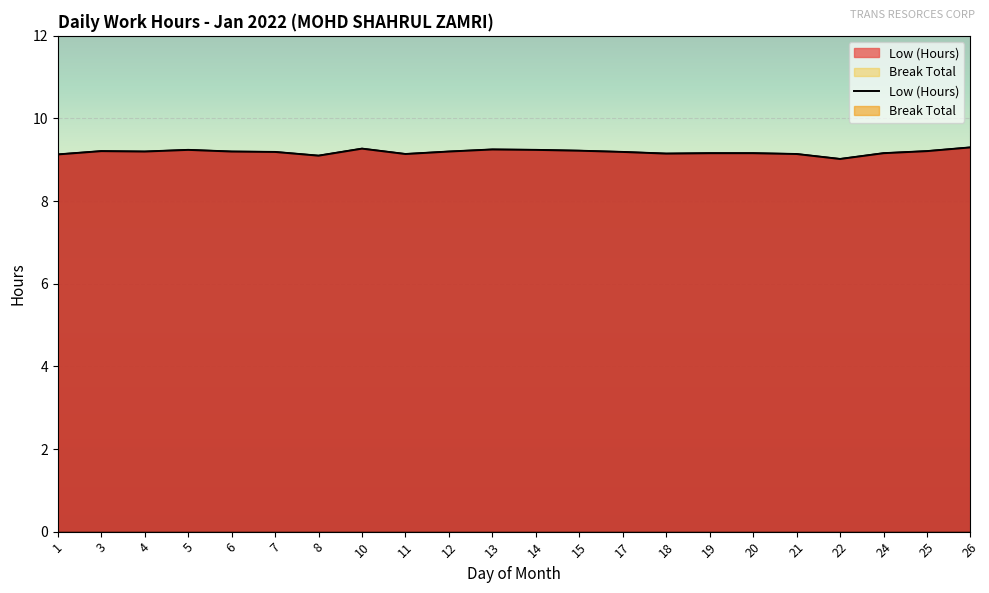

What value does the data have at 10?

9.3